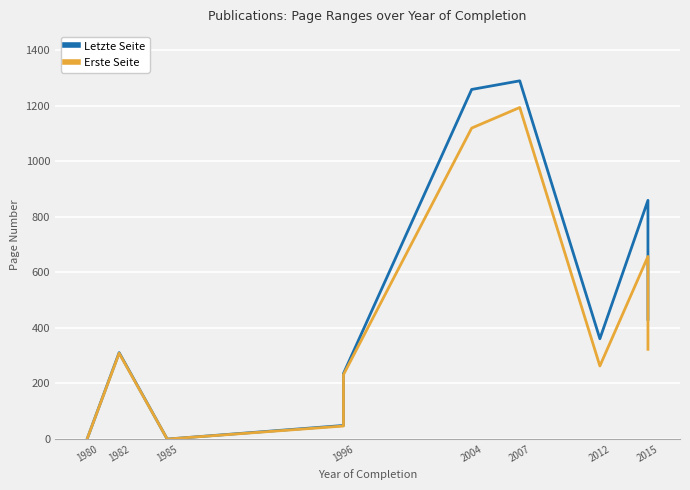

How many lines are shown in the chart?

2